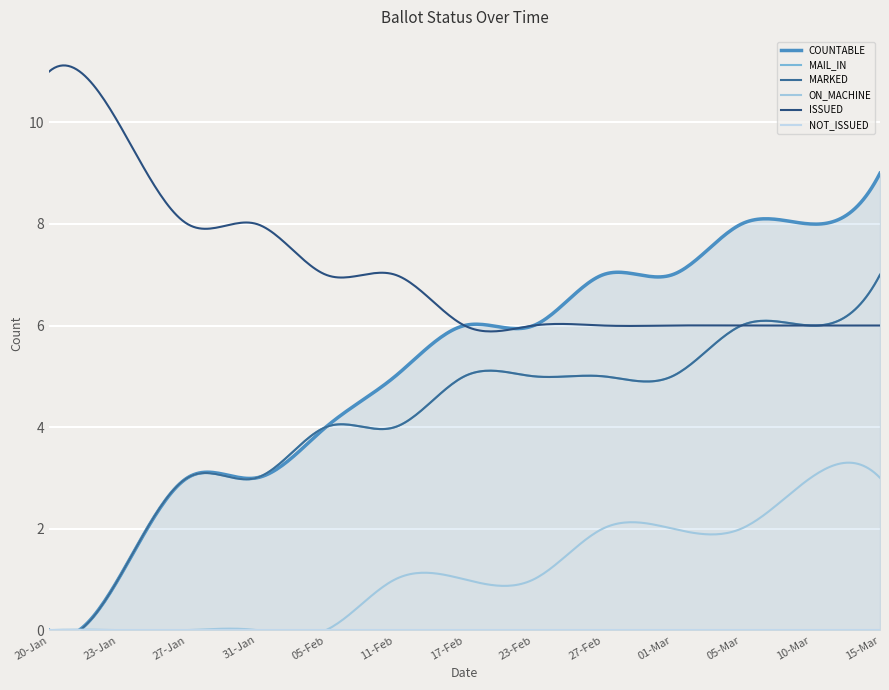

What is the lowest value of the ISSUED series?

5.9